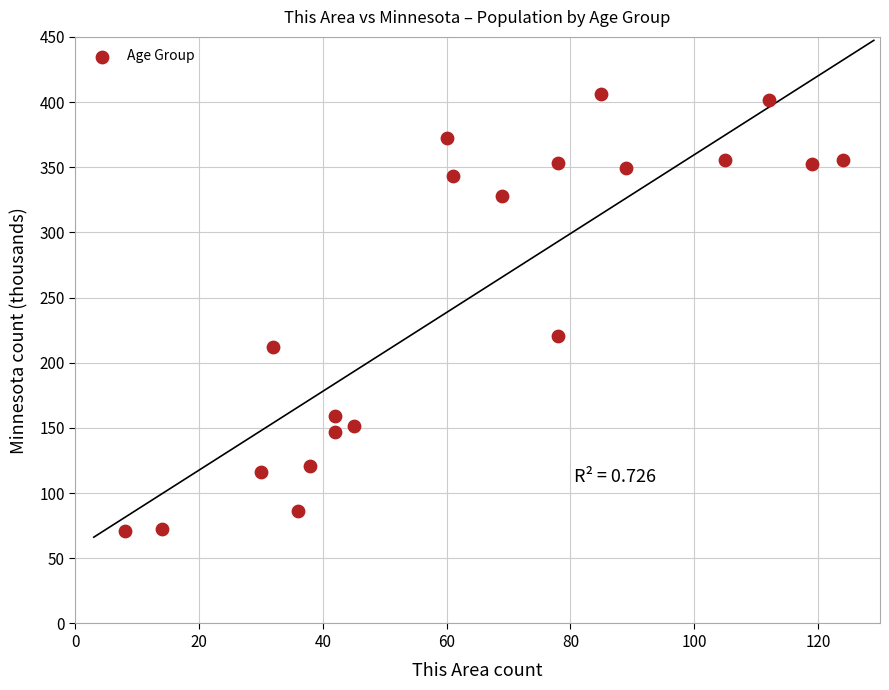

What Y value in the scatter plot is closest to 238?

220.7